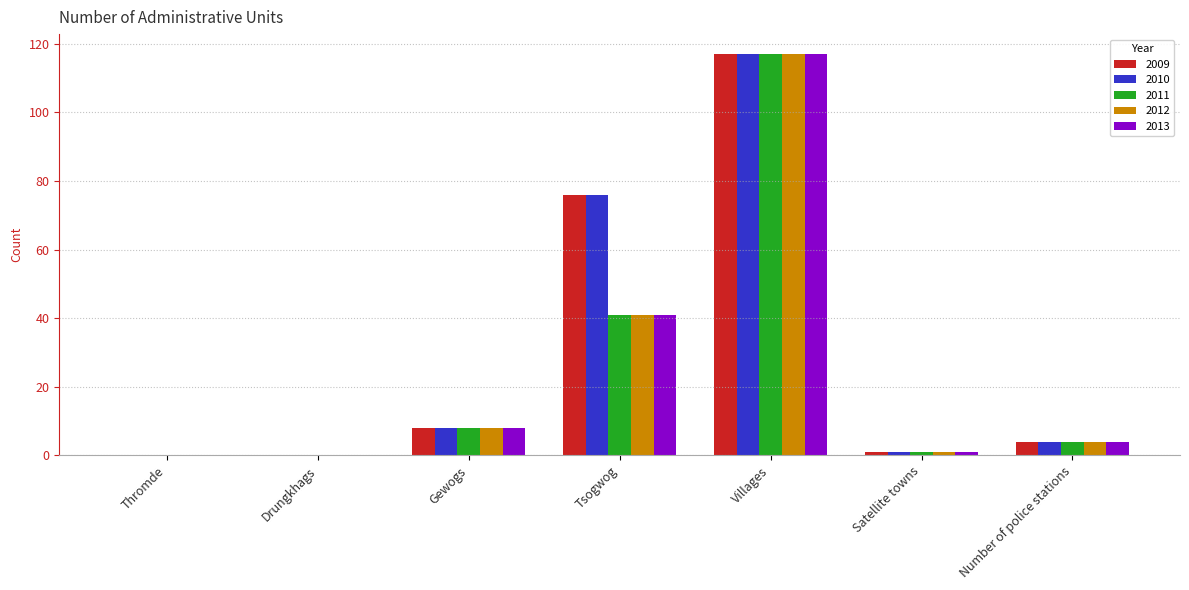

How many groups of bars are there?

7